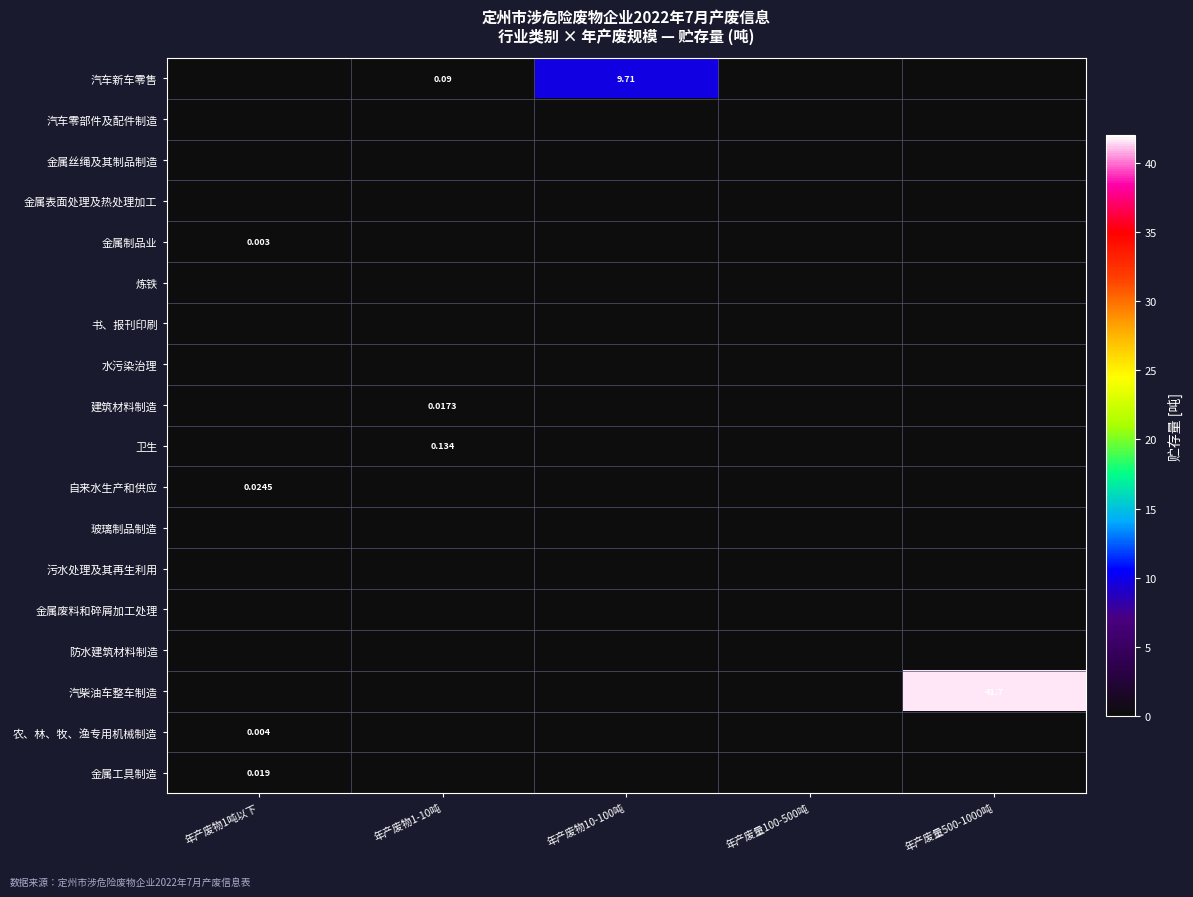

What is the total value across all series at 年产废物10-100吨?

9.7